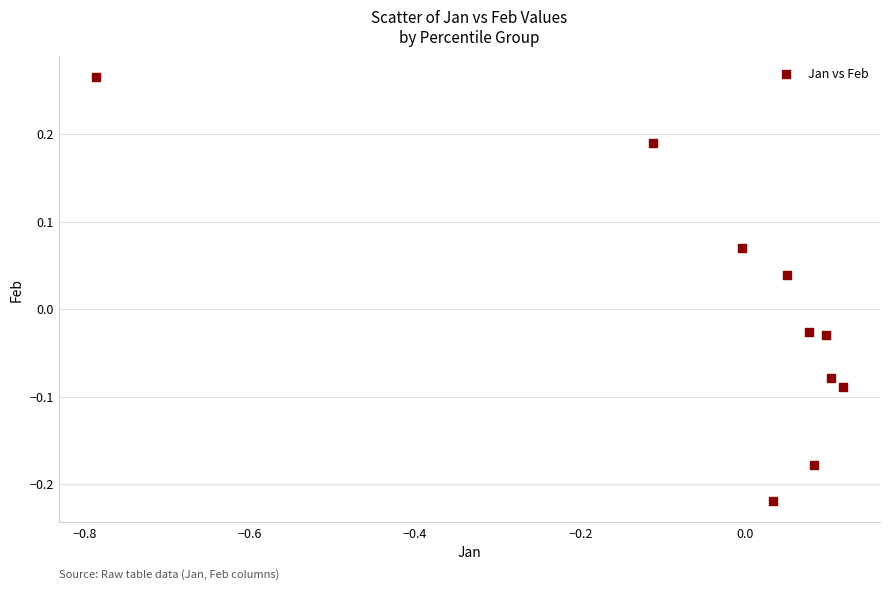

What is the range of Y values (max minus min)?

0.5